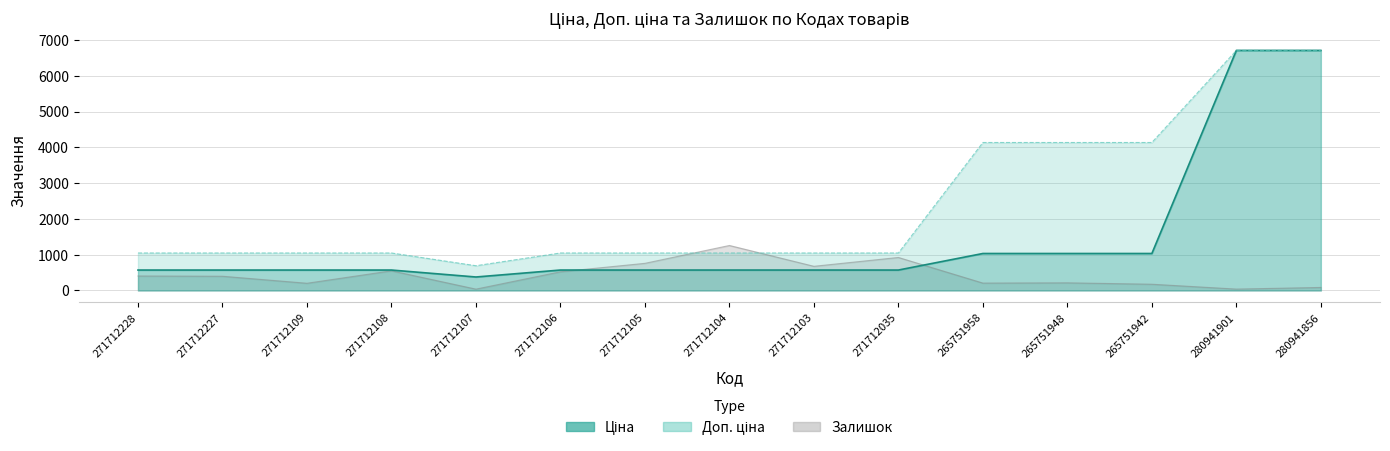

Rank the series by their maximum value, from highest to lowest.

Ціна, Доп. ціна, Залишок